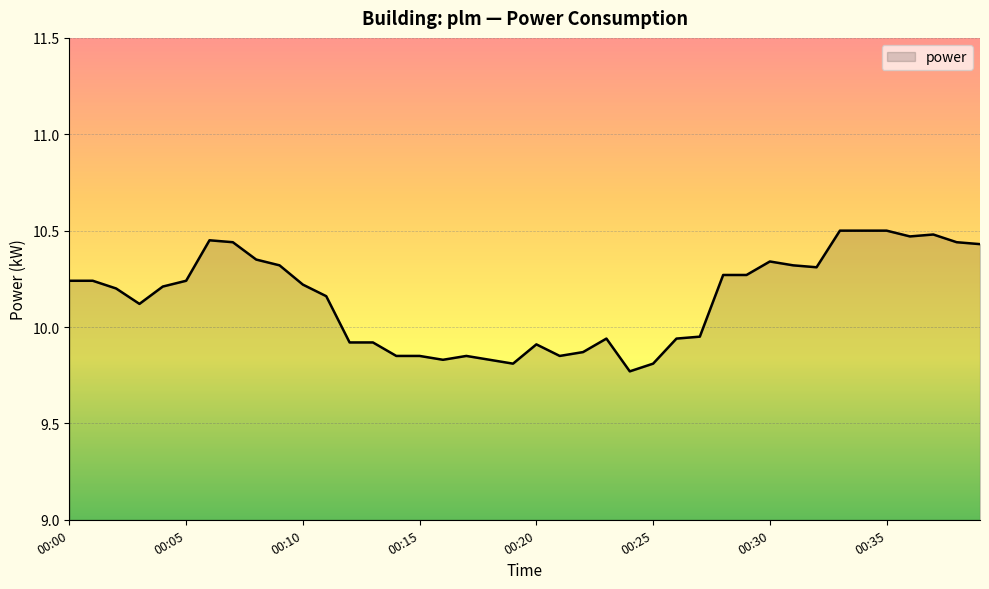

What is the difference between the maximum and minimum values?

0.7